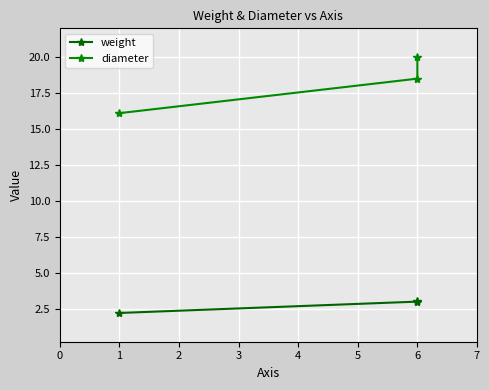

Reading right to left, what are all the values shown in this chart?

weight: 3.0	3.0	2.2
diameter: 20.0	18.5	16.1